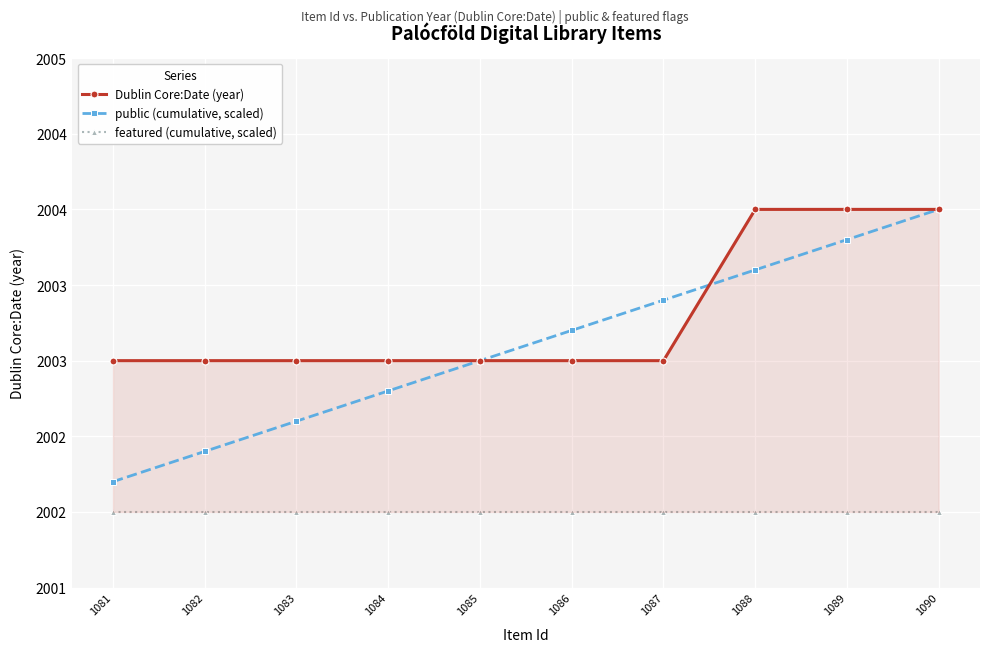

Count the number of data series in this chart.

3